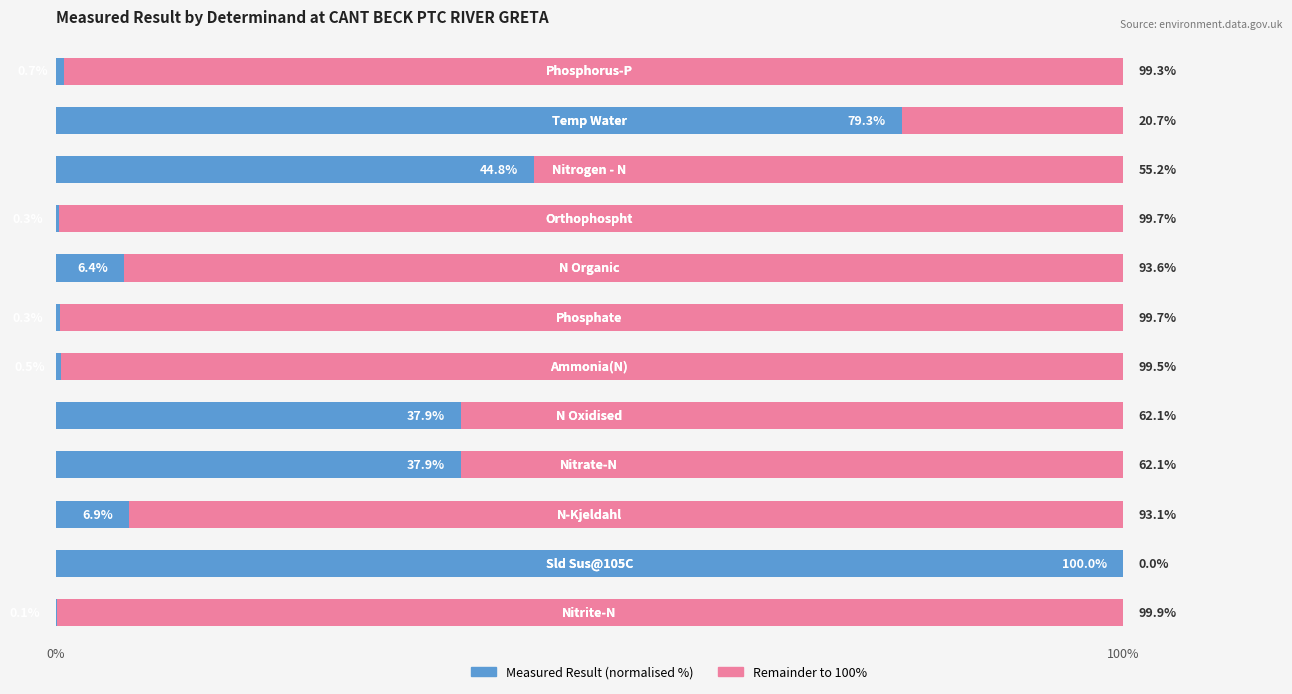

What is the highest value of the Measured Result (normalised %) series?

100.0